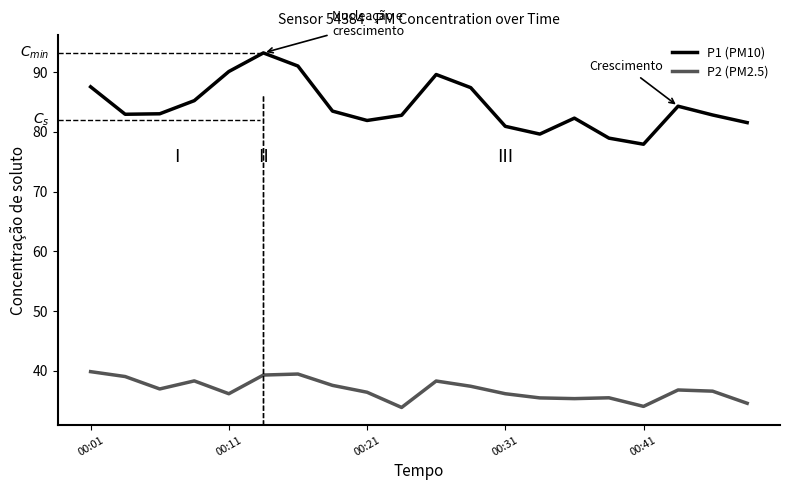

Which series has the widest spread of values?

P1 (PM10)